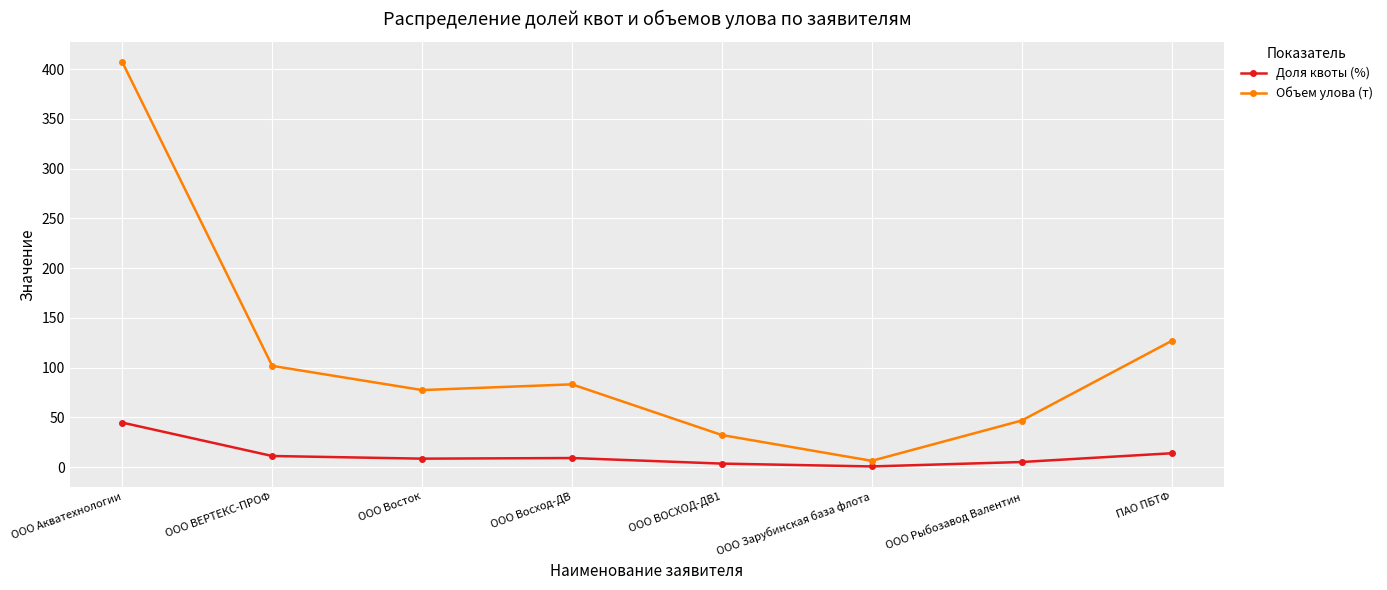

List the series in order of their peak value, lowest first.

Доля квоты (%), Объем улова (т)